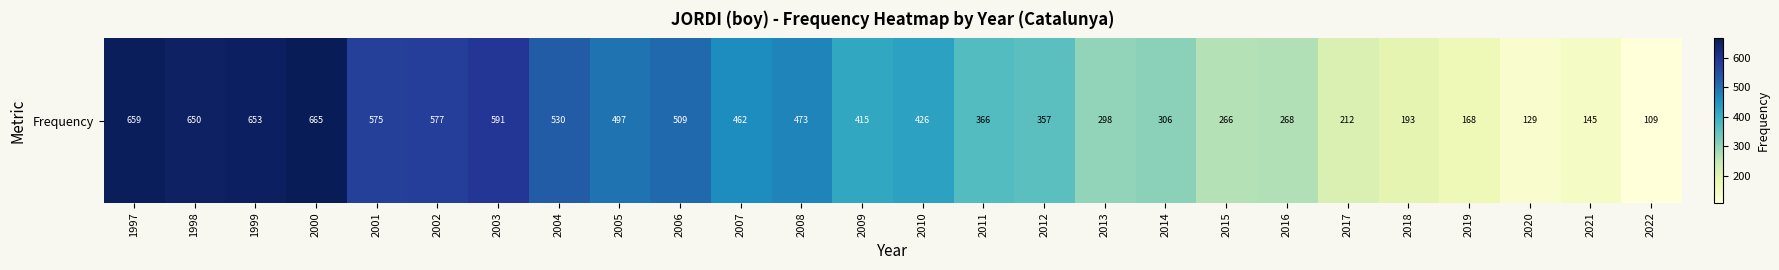

At which label is the value closest to 387?

2011